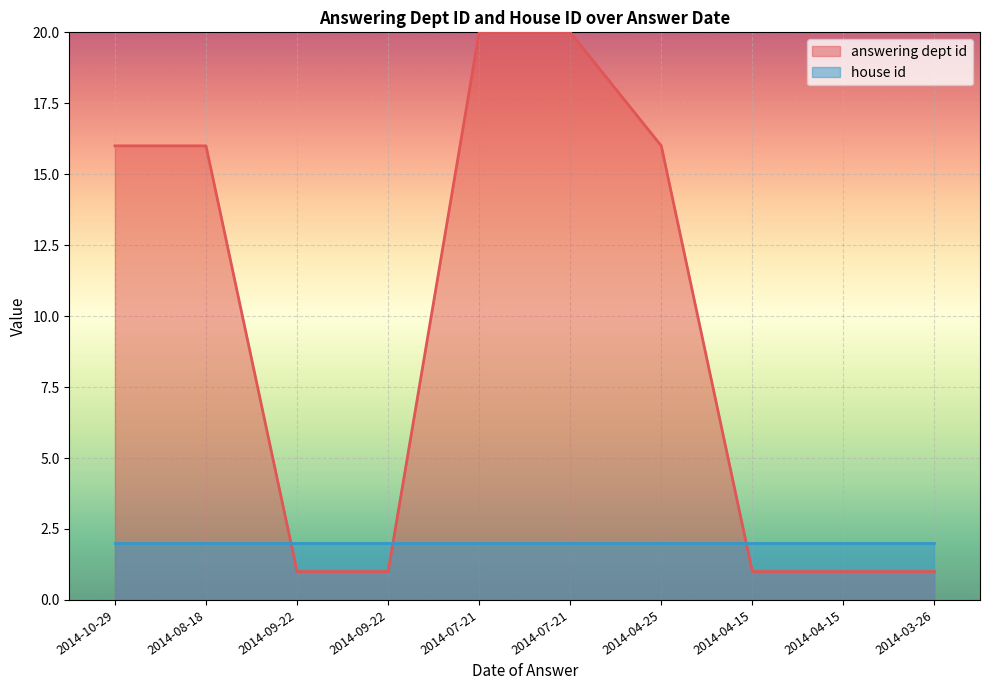

Read the value at 2014-10-29, to the nearest 5.

15